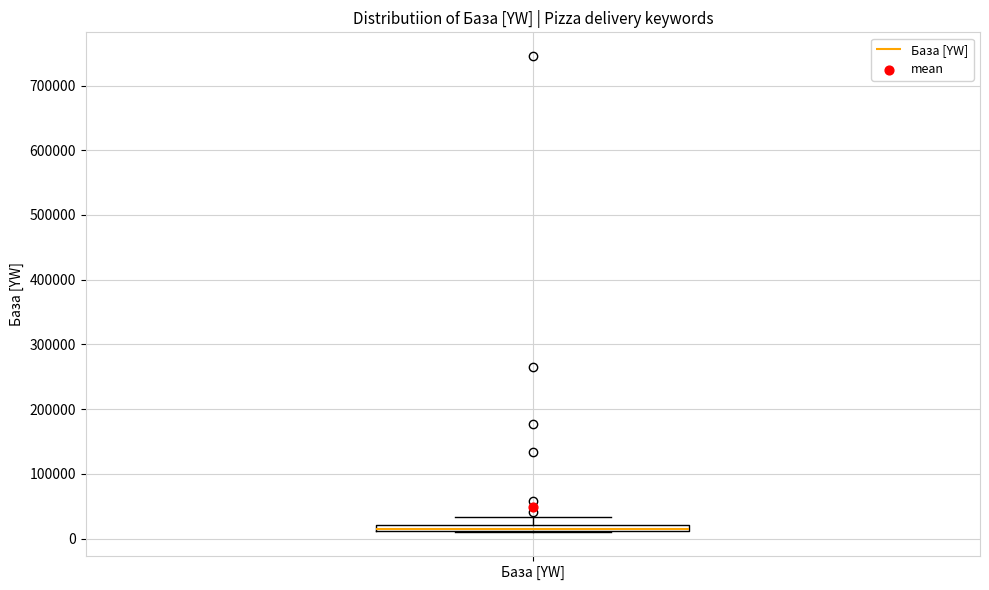

Where is the lower edge of the box for База [YW] on the y-axis? The values are not printed on the chart, so give them approximately, as read against the axis.

10000